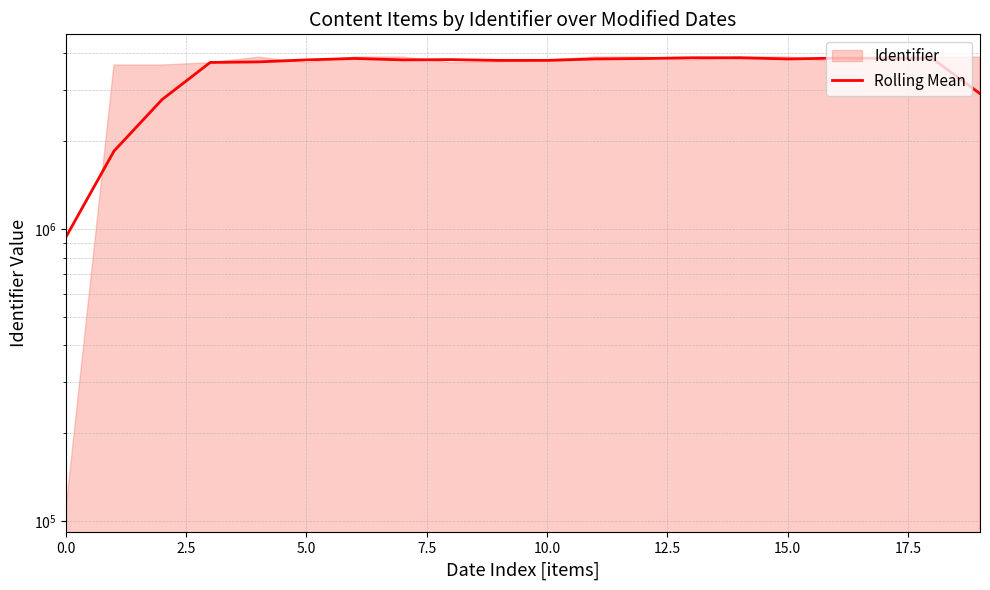

How many data points are less than 3805147?

10